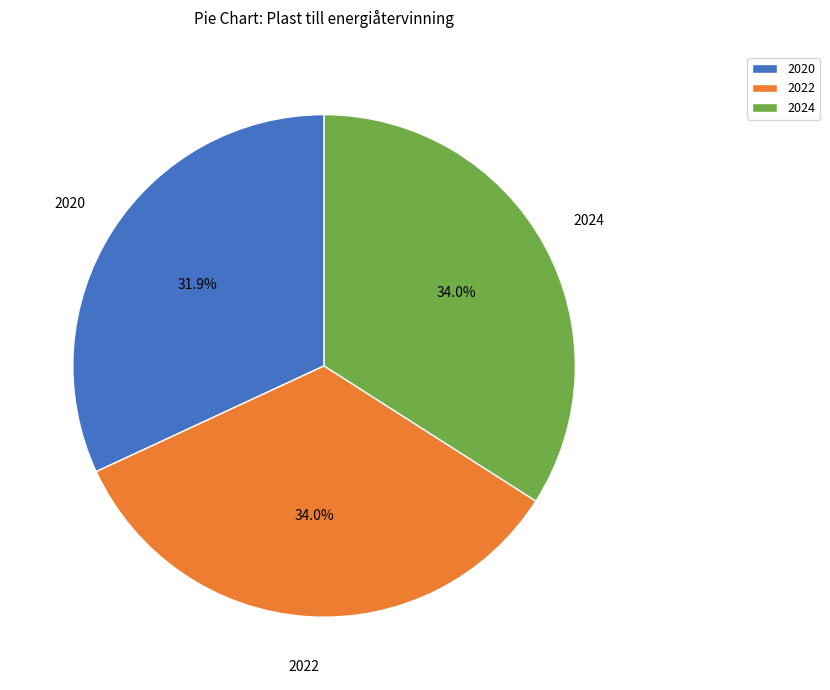

What percentage is the 2020 slice, to the nearest percent?

32%